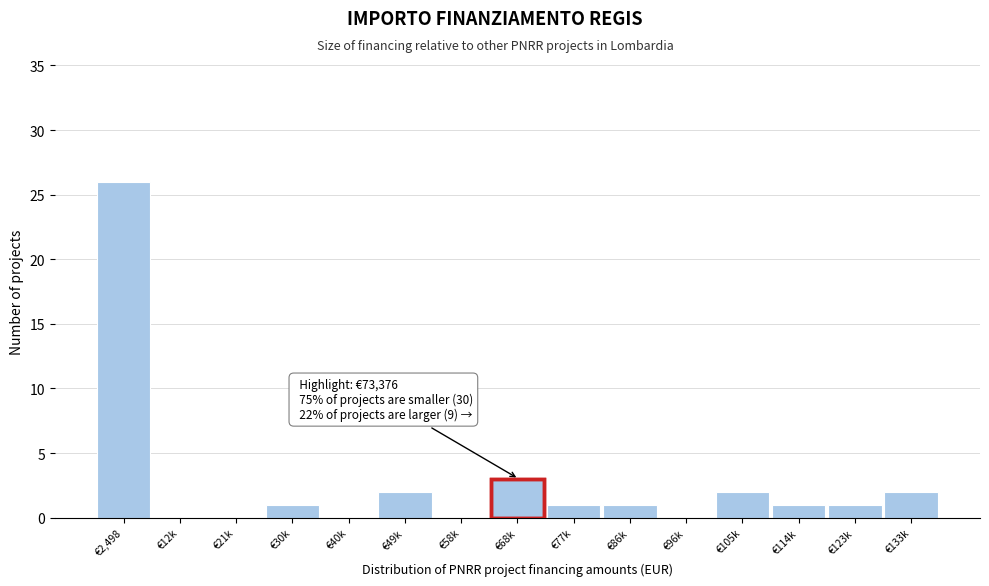

Reading left to right, what are all the values shown in this chart?

€2,498=26	€12k=0	€21k=0	€30k=1	€40k=0	€49k=2	€58k=0	€68k=3	€77k=1	€86k=1	€96k=0	€105k=2	€114k=1	€123k=1	€133k=2